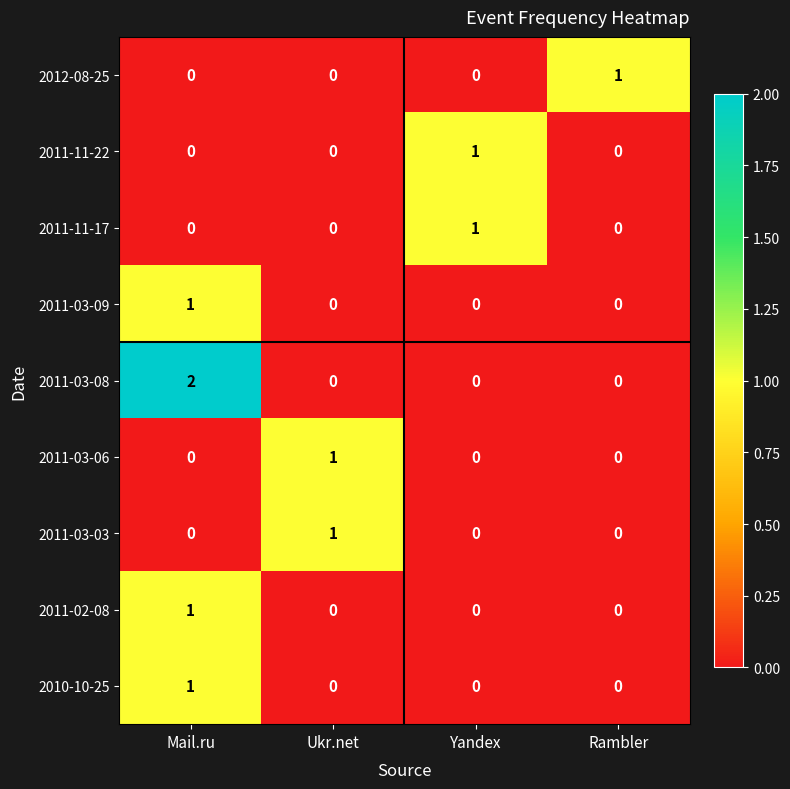

At how many categories does at least one series exceed 0?

4